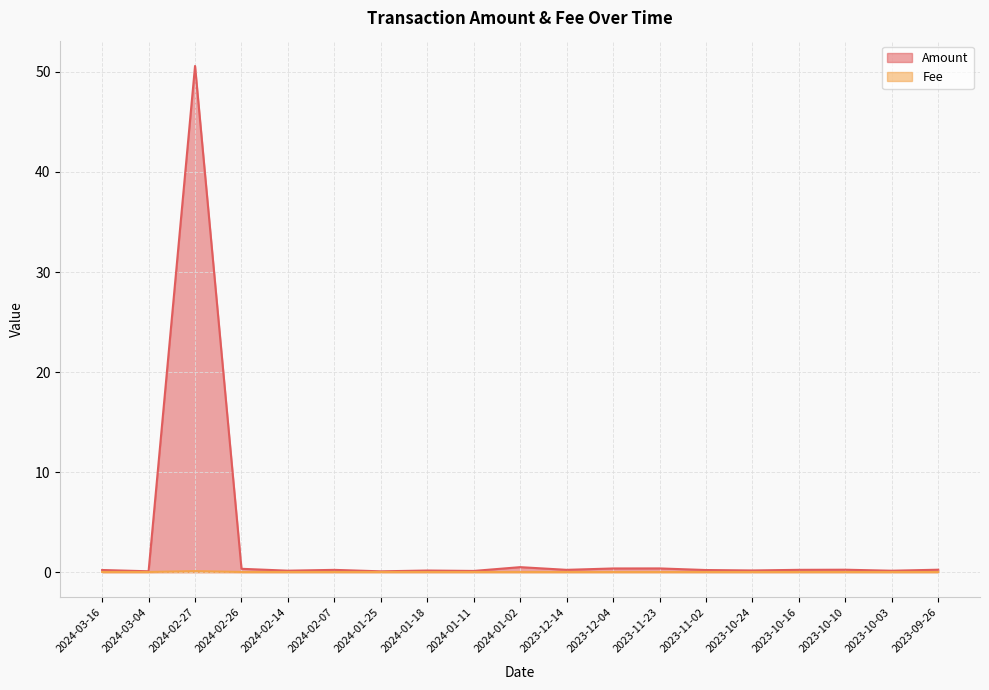

Rank the series by their maximum value, from lowest to highest.

Fee, Amount